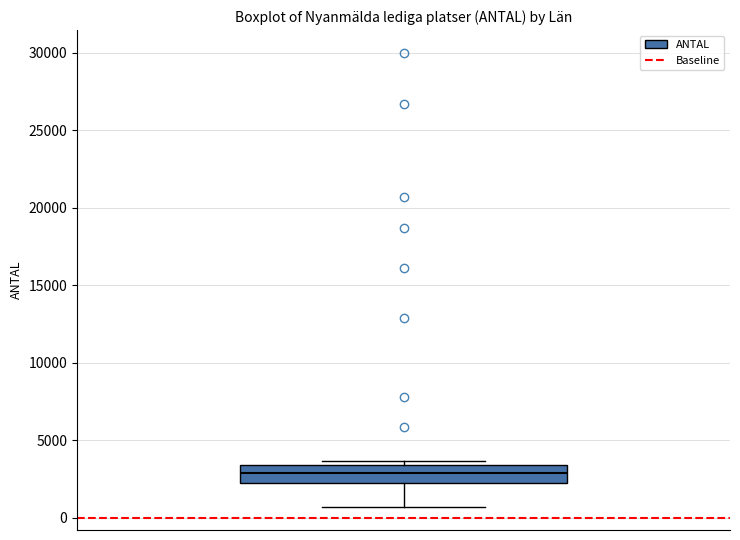

Transcribe this box plot: give where the median line is, the range the box spans, and where the two whiskers end, as read against the y-axis. The values are not printed on the chart, so give them approximately, as read against the axis.

median 3000, box 2000 to 3500, whiskers 500 to 3500 (just above the box's upper edge)